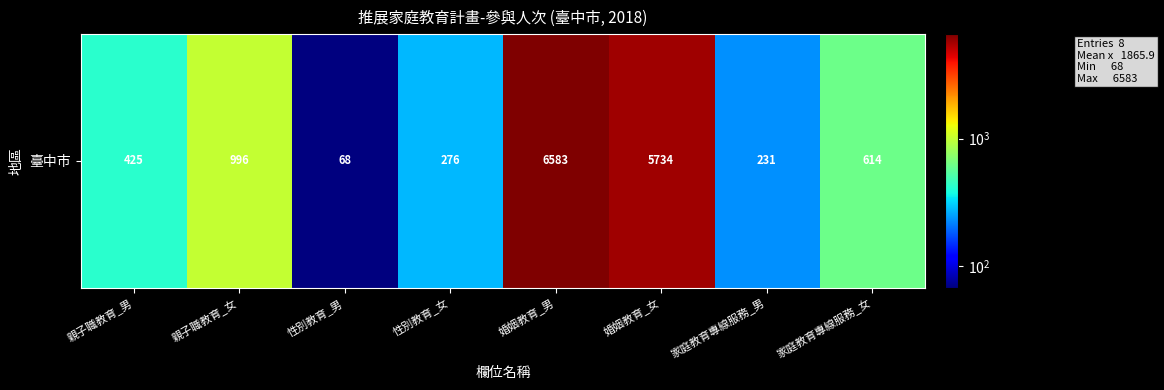

True or false: the data shows 17 at 性別教育_男.

False